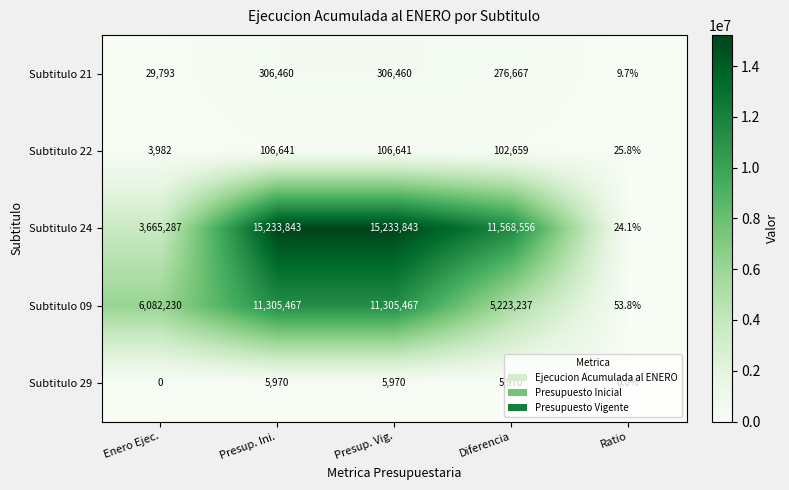

The Subtitulo 24 series shows 3665287.0 at Enero Ejec.. True or false?

True